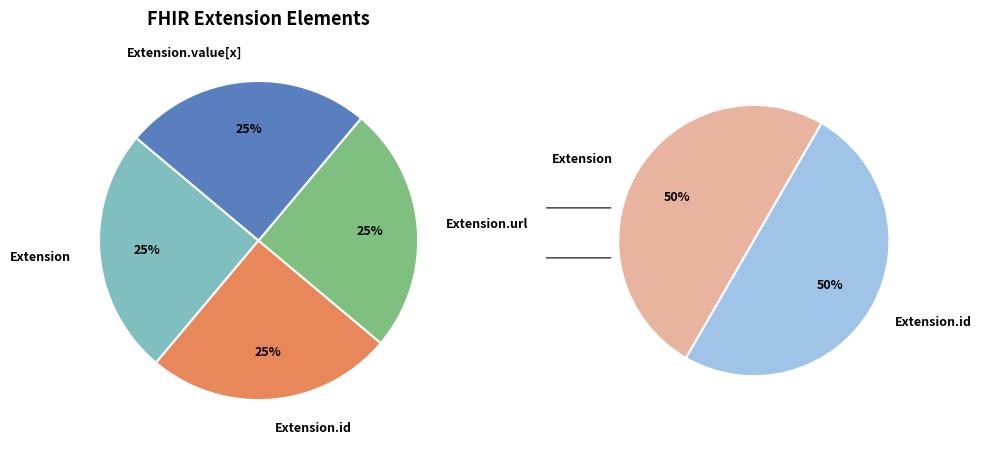

Which slice is the smallest?

Extension